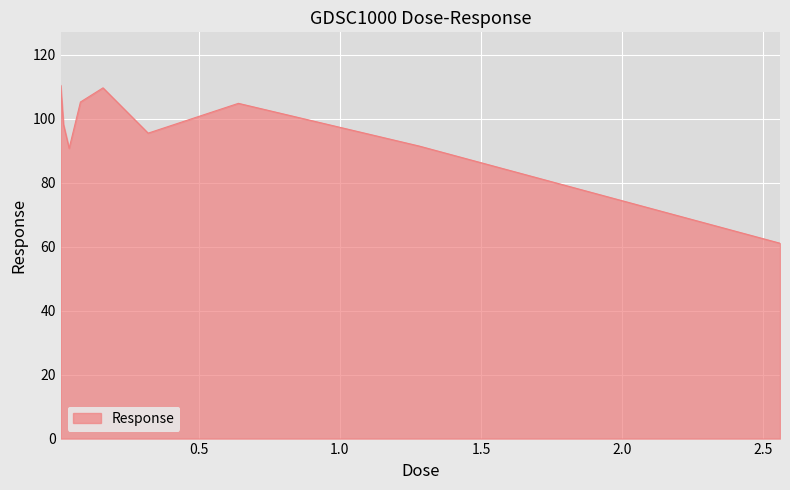

What is the greatest value displayed?

110.5